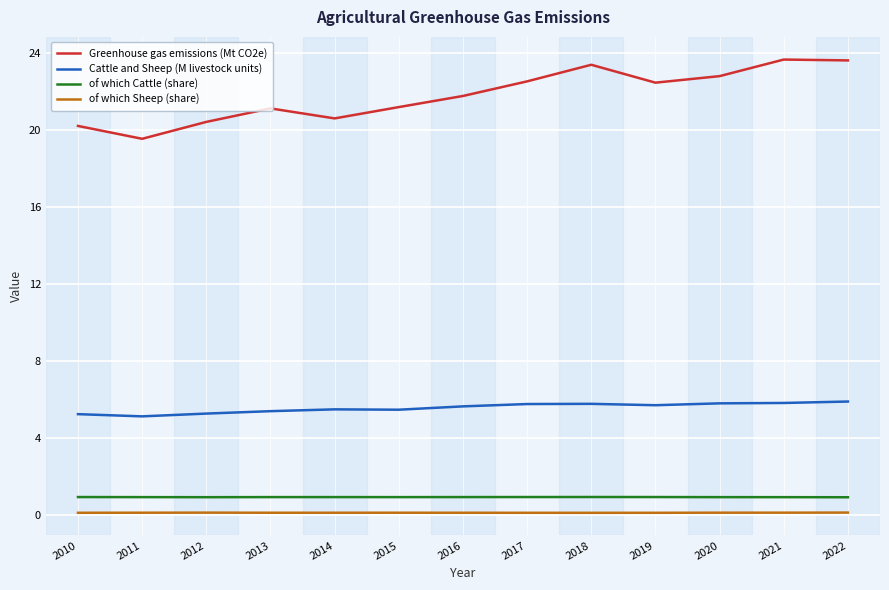

What is the difference between the maximum and minimum values in the Greenhouse gas emissions (Mt CO2e) series?

4.1